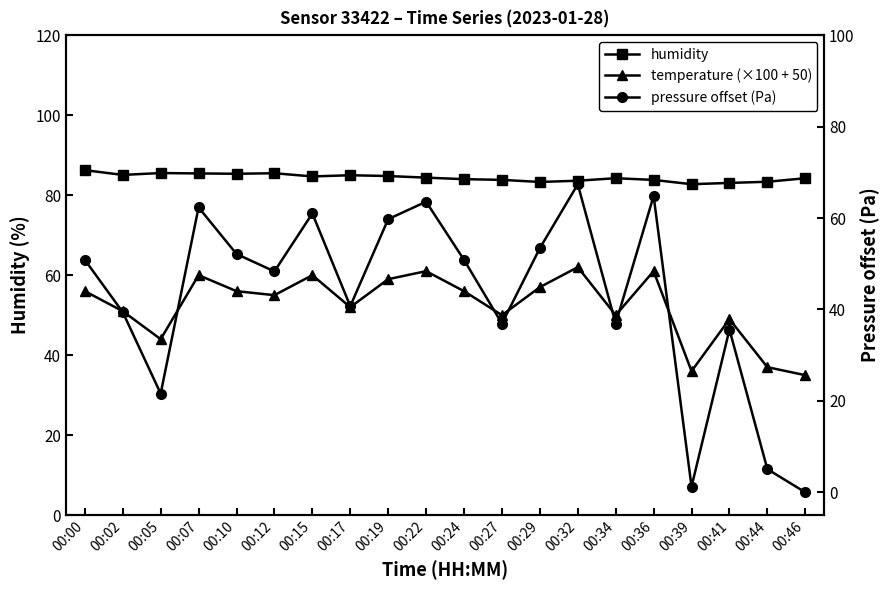

In temperature (×100 + 50), how many points are higher than both neighbors (excluding endpoints)?

6